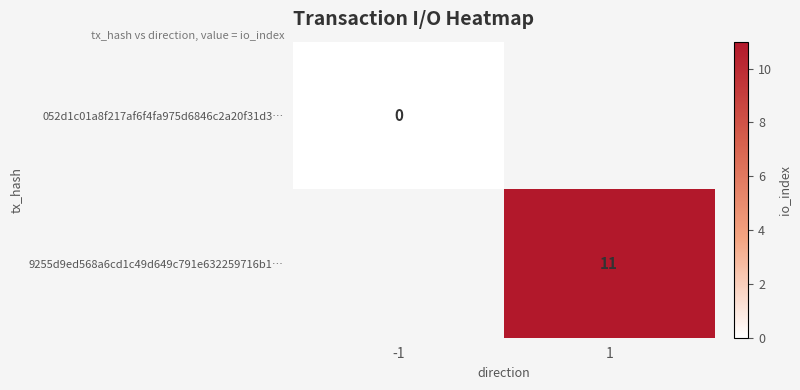

What is the maximum value shown in the chart?

11.0